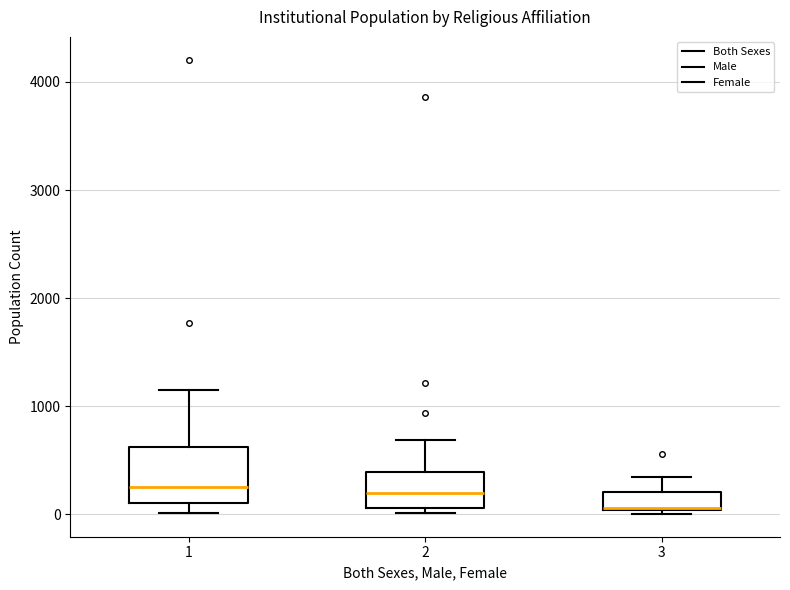

Comparing the boxes themselves (not the whiskers), which one is the tallest?

1